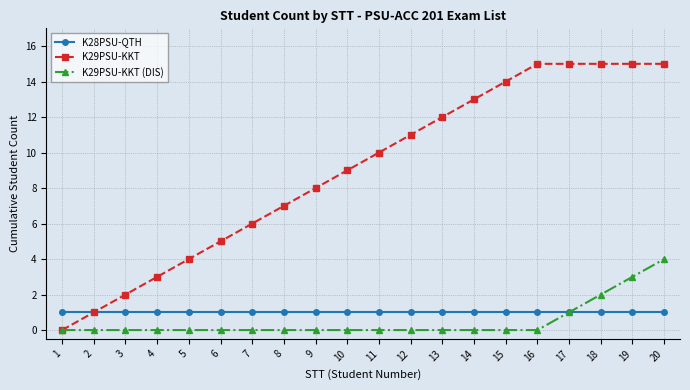

True or false: K29PSU-KKT has a value of 4 at 5.

True